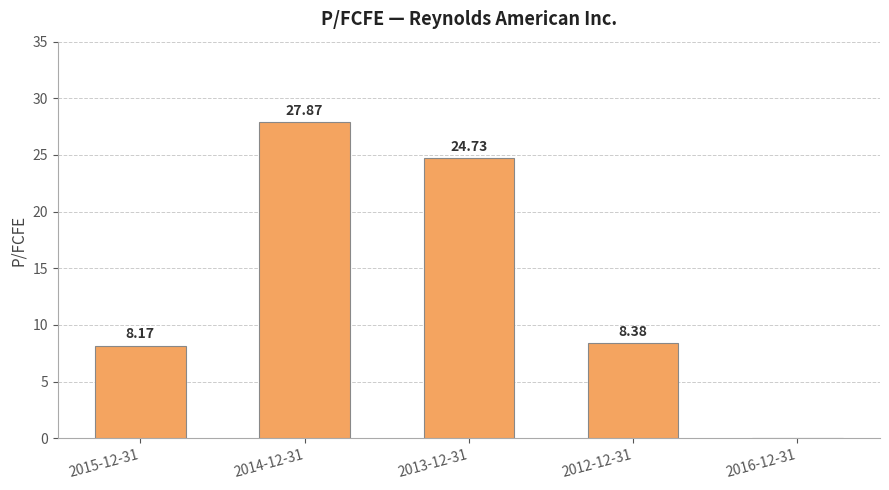

What is the sum of all values?

69.2